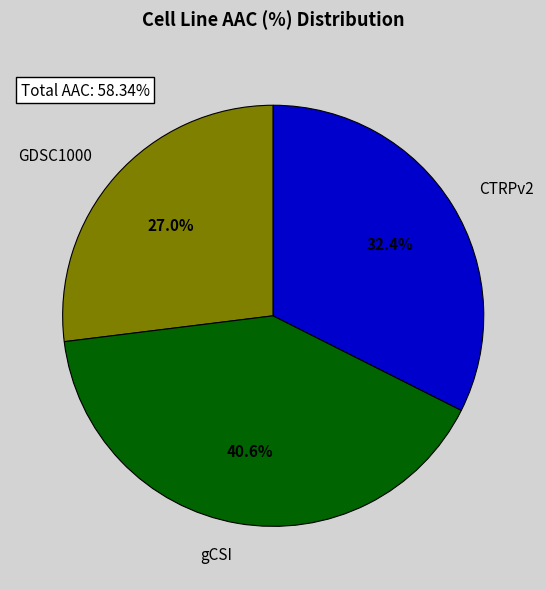

Count the number of slices in the pie.

3